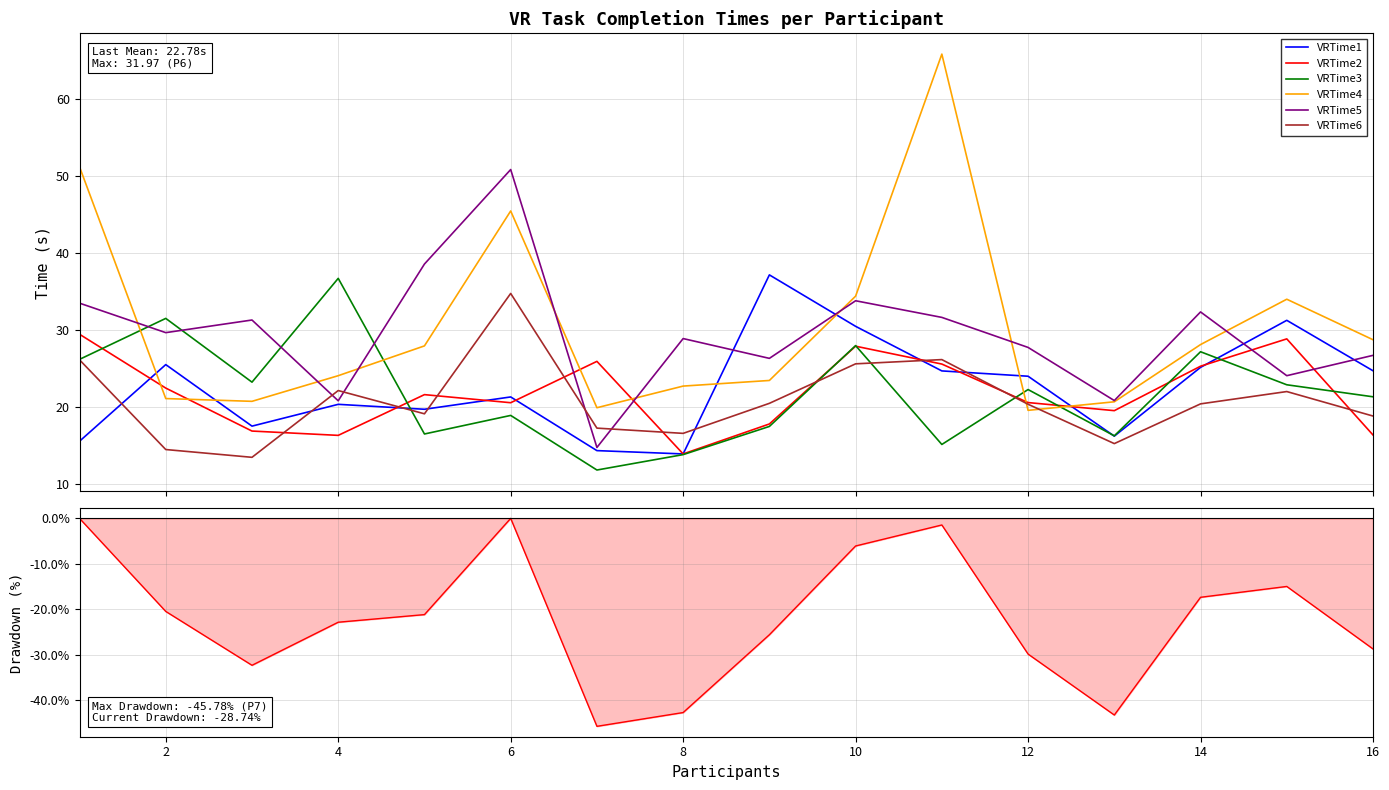

True or false: VRTime1 and VRTime2 intersect in this chart.

True